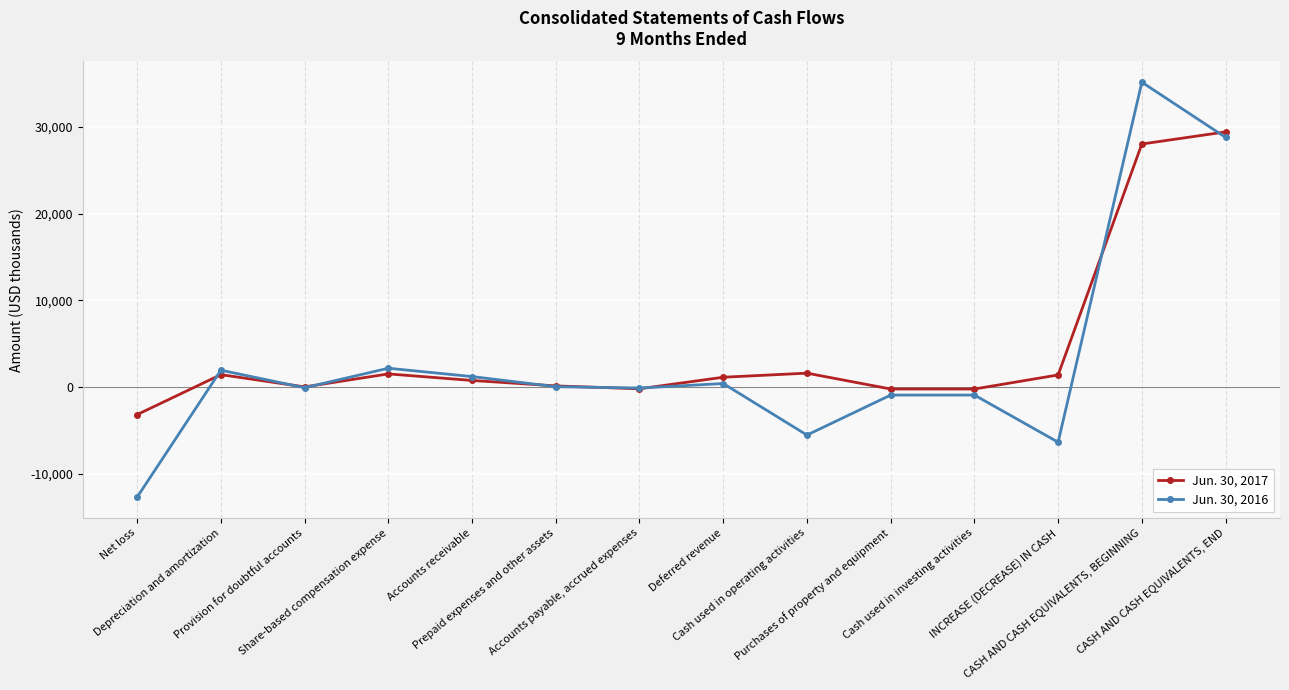

Rank the series by their maximum value, from highest to lowest.

Jun. 30, 2016, Jun. 30, 2017